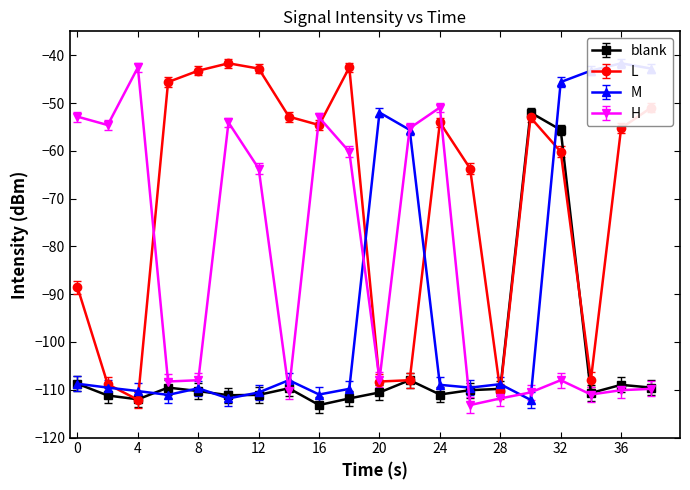

Where is the first local minimum for L?

4